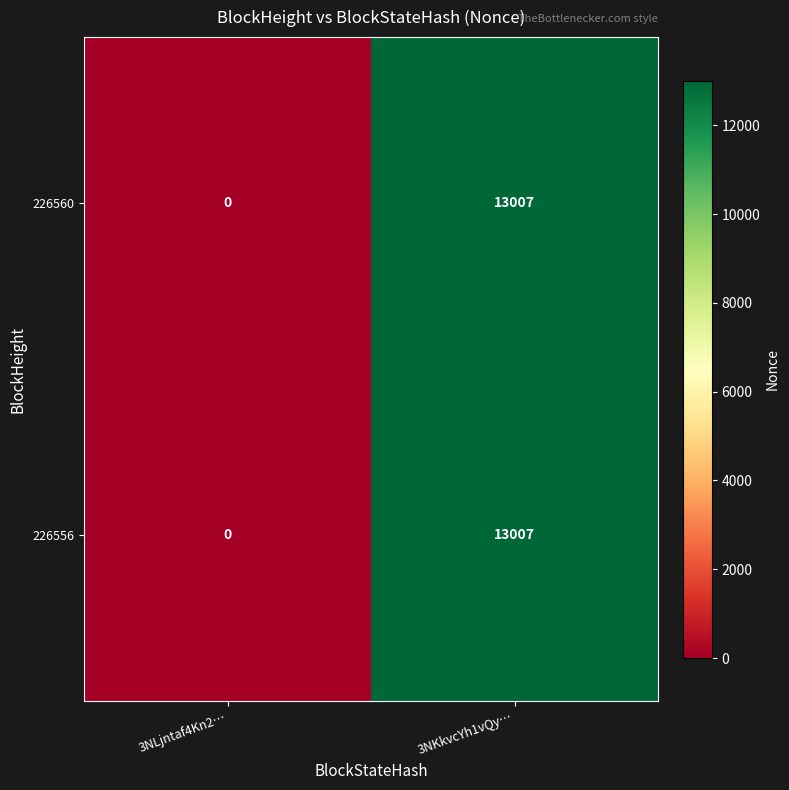

The 226560 series shows 0 at 3NLjntaf4Kn2…. True or false?

True